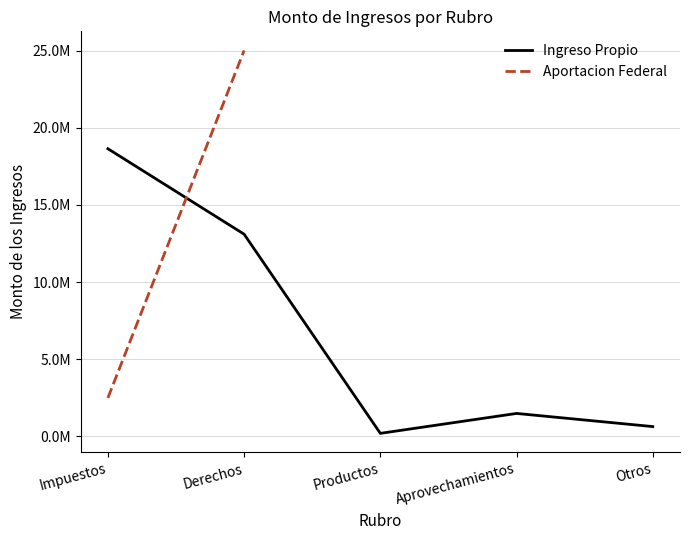

How many interior local peaks (higher than both neighbors) does the data have?

1